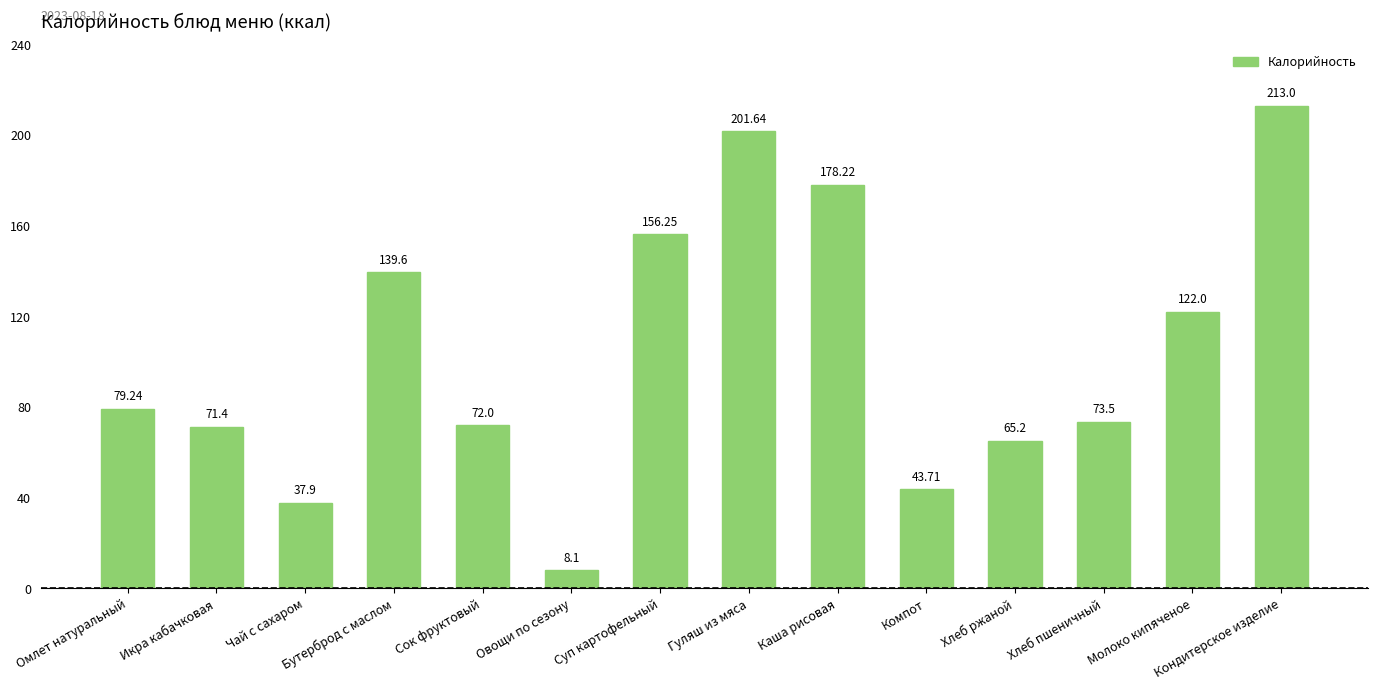

What is the difference between the maximum and minimum values?

204.9